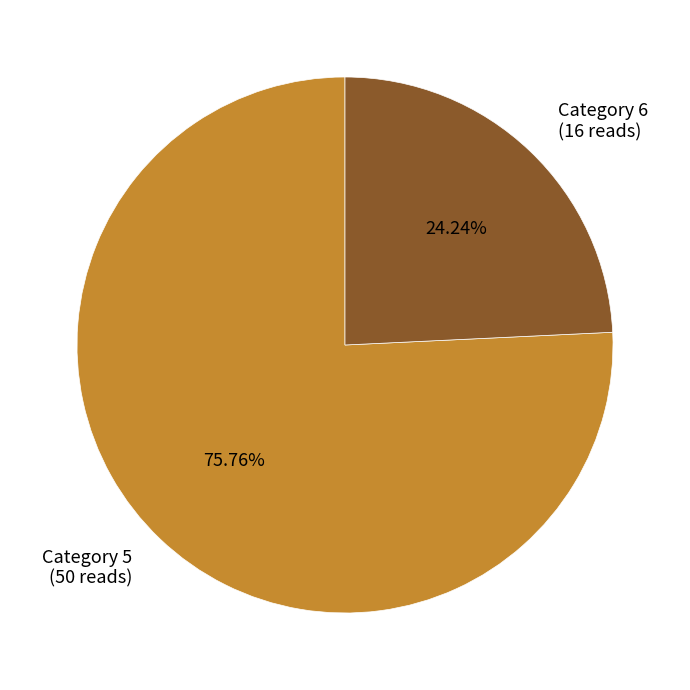

How many segments does this pie chart have?

2